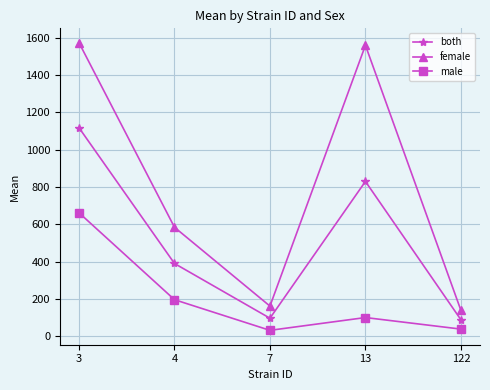

What is the average value of the both series?

504.1